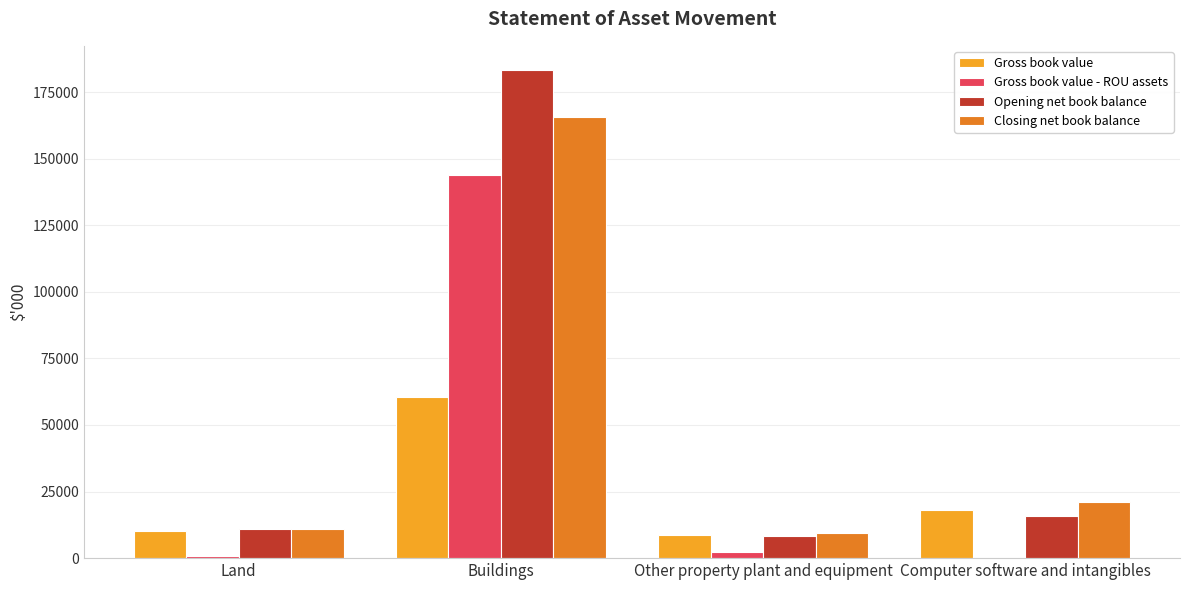

Where does the Closing net book balance series first go above 21190?

Buildings